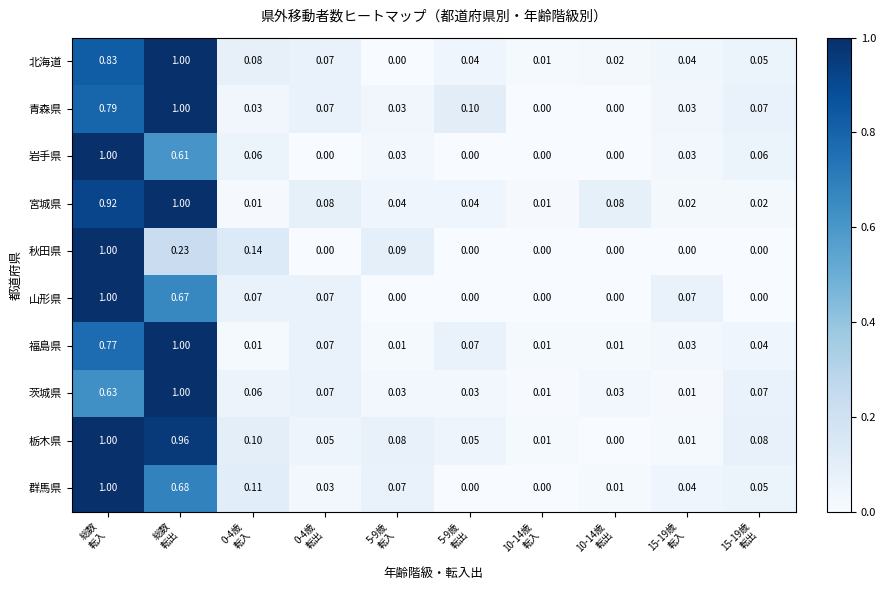

Which series has the largest total across all categories?

栃木県